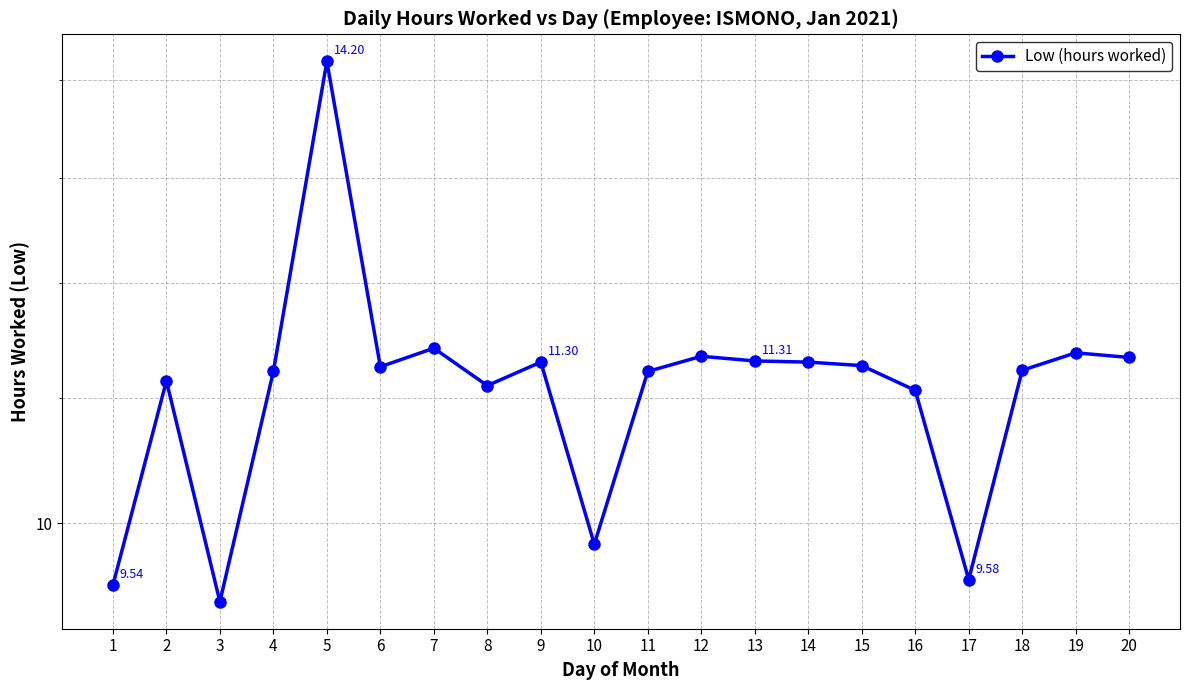

Where is the first local minimum?

3